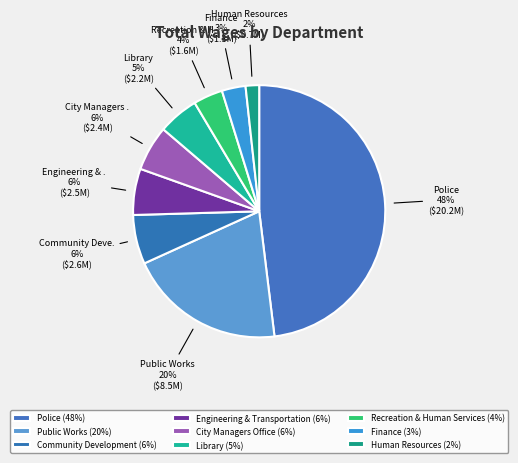

Rank the categories by value from lowest to highest.

Human Resources, Finance, Recreation & Human Services, Library, City Managers Office, Engineering & Transportation, Community Development, Public Works, Police